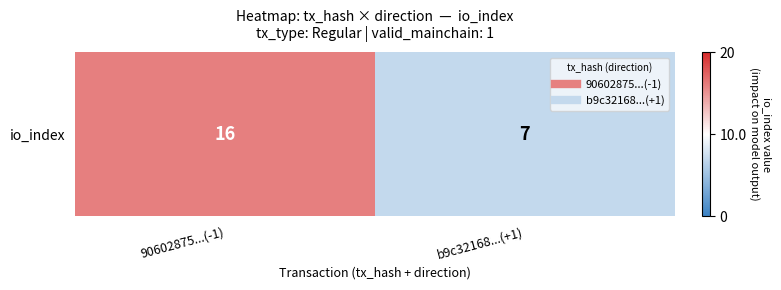

Reading right to left, extract all data points from this chart.

b9c32168...(+1)=7	90602875...(-1)=16